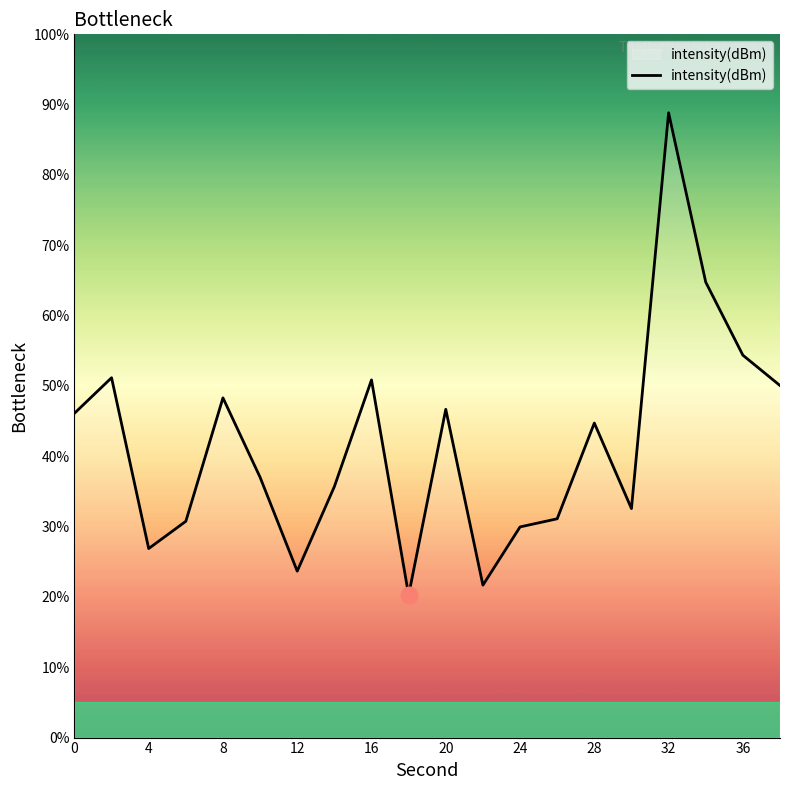

What is the maximum value shown in the chart?

88.8